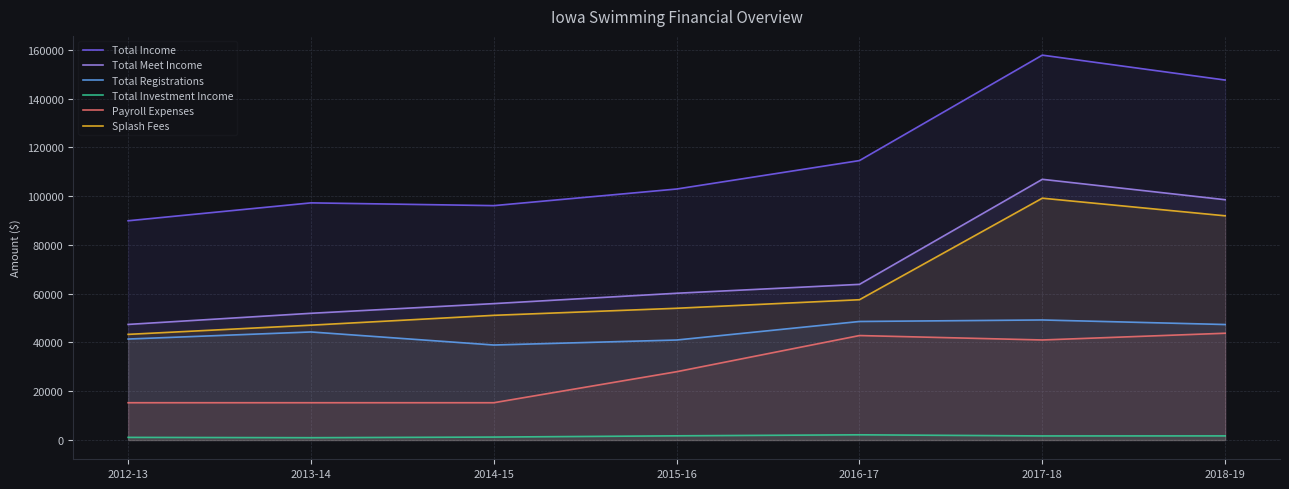

What are all the series names shown in the legend?

Total Income, Total Meet Income, Total Registrations, Total Investment Income, Payroll Expenses, Splash Fees